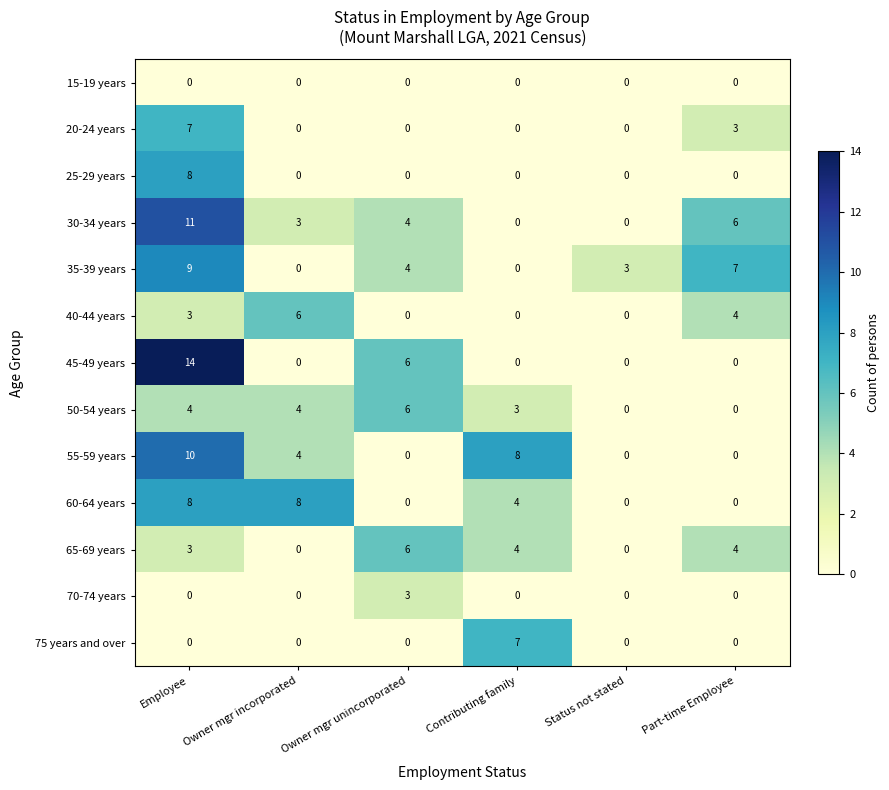

What is the difference between the maximum and minimum values in the 75 years and over series?

7